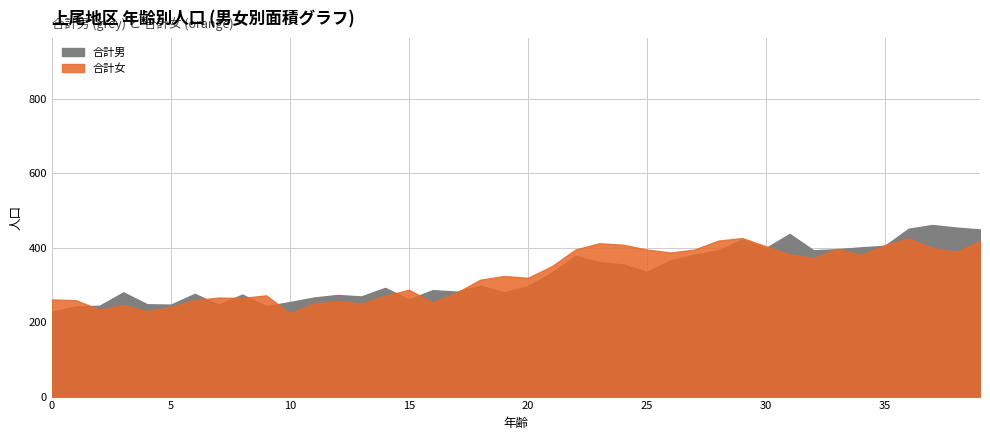

How many values in the 合計男 series exceed 298?

19